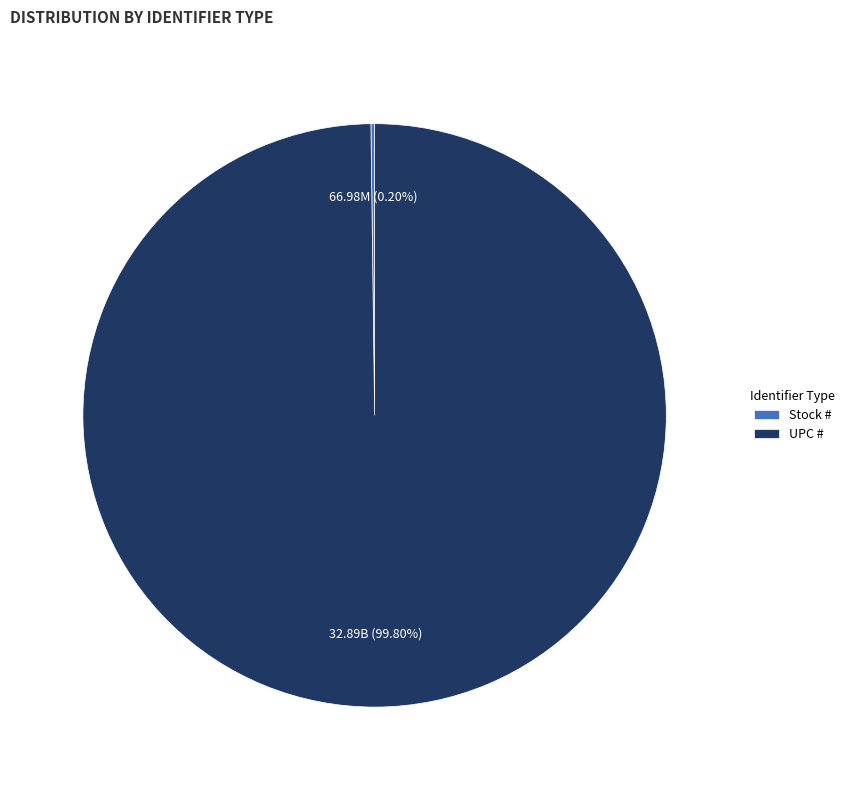

Which category accounts for the majority?

UPC #